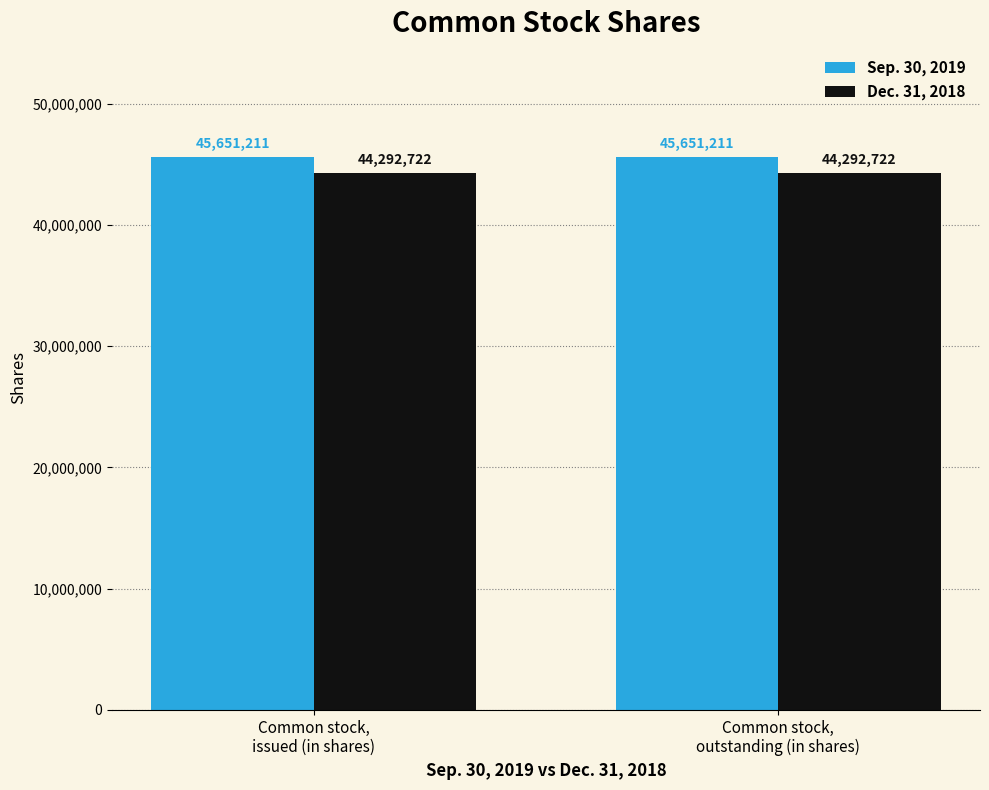

List the series in order of their overall mean, highest first.

Sep. 30, 2019, Dec. 31, 2018